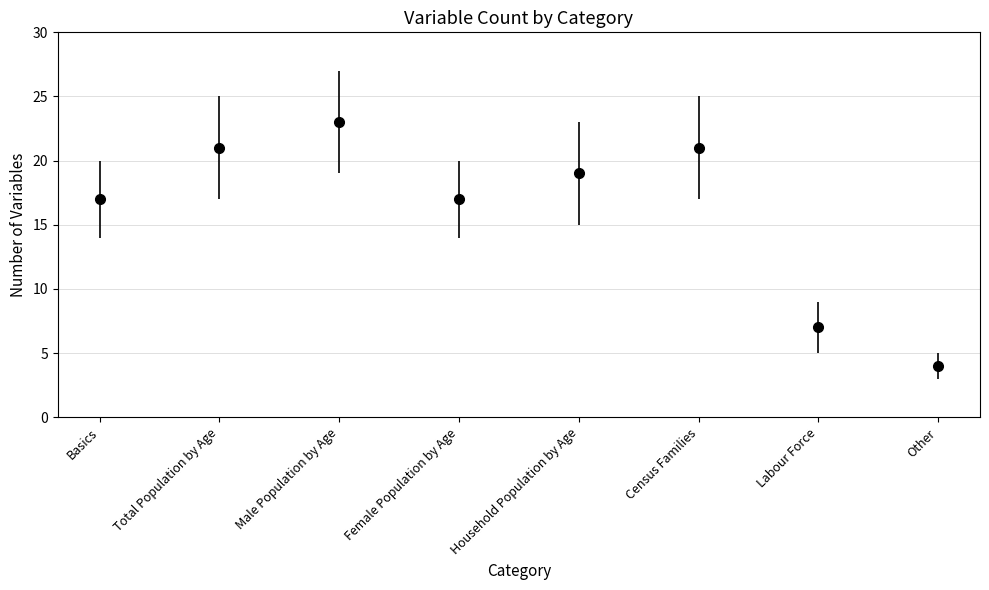

What is the label of the 2nd point from the right?

Labour Force